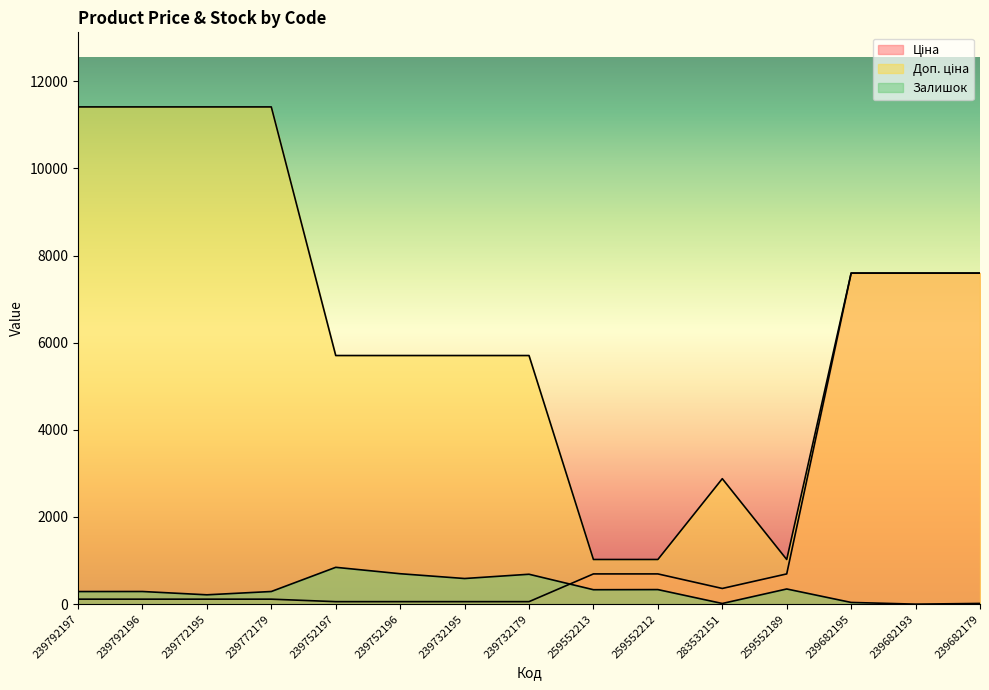

In Ціна, how many points are lower than both neighbors (excluding endpoints)?

1